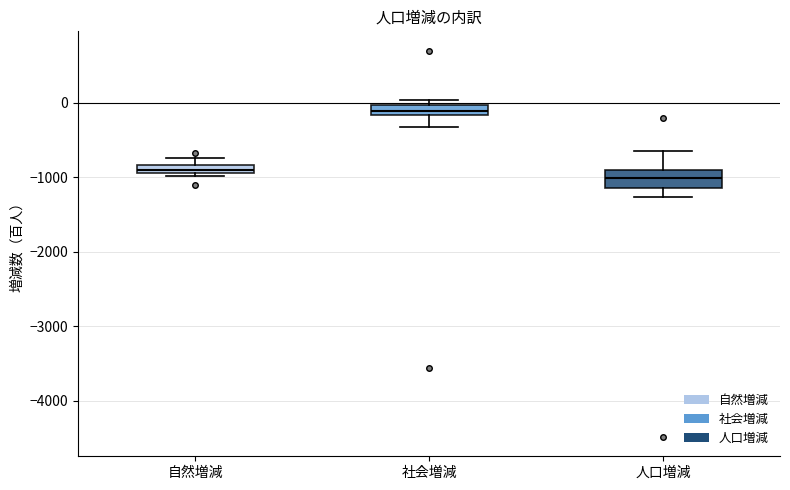

Where does the lower whisker of the box for 社会増減 end on the y-axis? The values are not printed on the chart, so give them approximately, as read against the axis.

-300